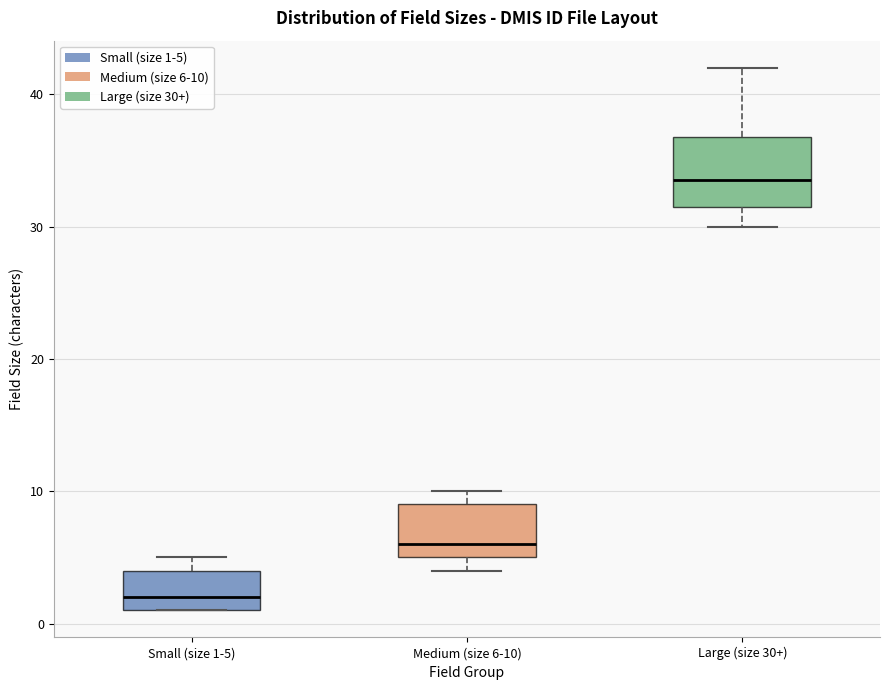

Reading left to right, read every box against the y-axis: the position of its median line, the range the box covers, and the ends of its whiskers. The values are not printed on the chart, so give them approximately, as read against the axis.

Small (size 1-5): median 2, box 1 to 4, whiskers 1 to 5
Medium (size 6-10): median 6, box 5 to 9, whiskers 4 to 10
Large (size 30+): median 34, box 32 to 37, whiskers 30 to 42